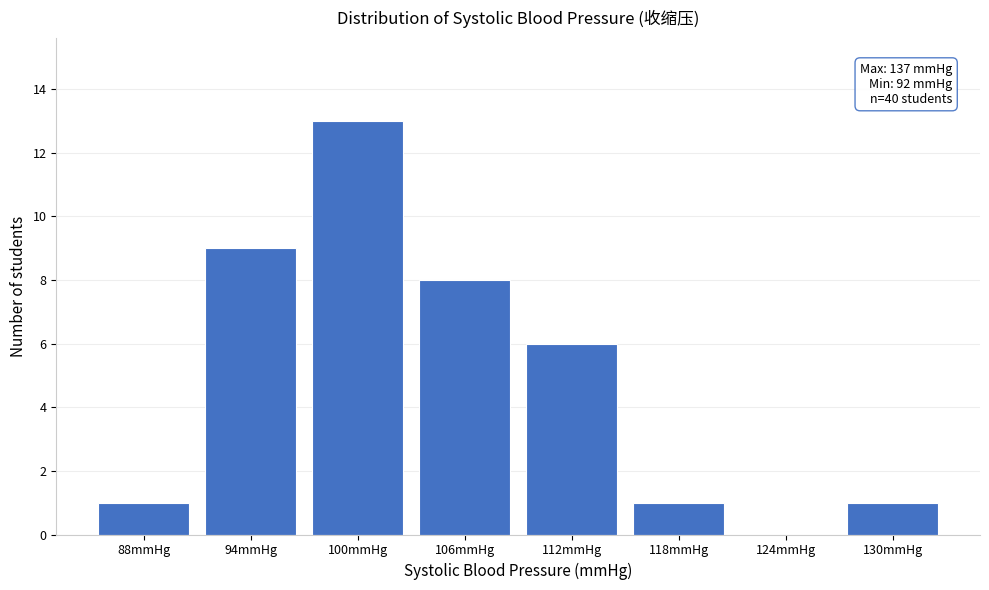

Reading left to right, what are all the values shown in this chart?

88mmHg=1	94mmHg=9	100mmHg=13	106mmHg=8	112mmHg=6	118mmHg=1	124mmHg=0	130mmHg=1